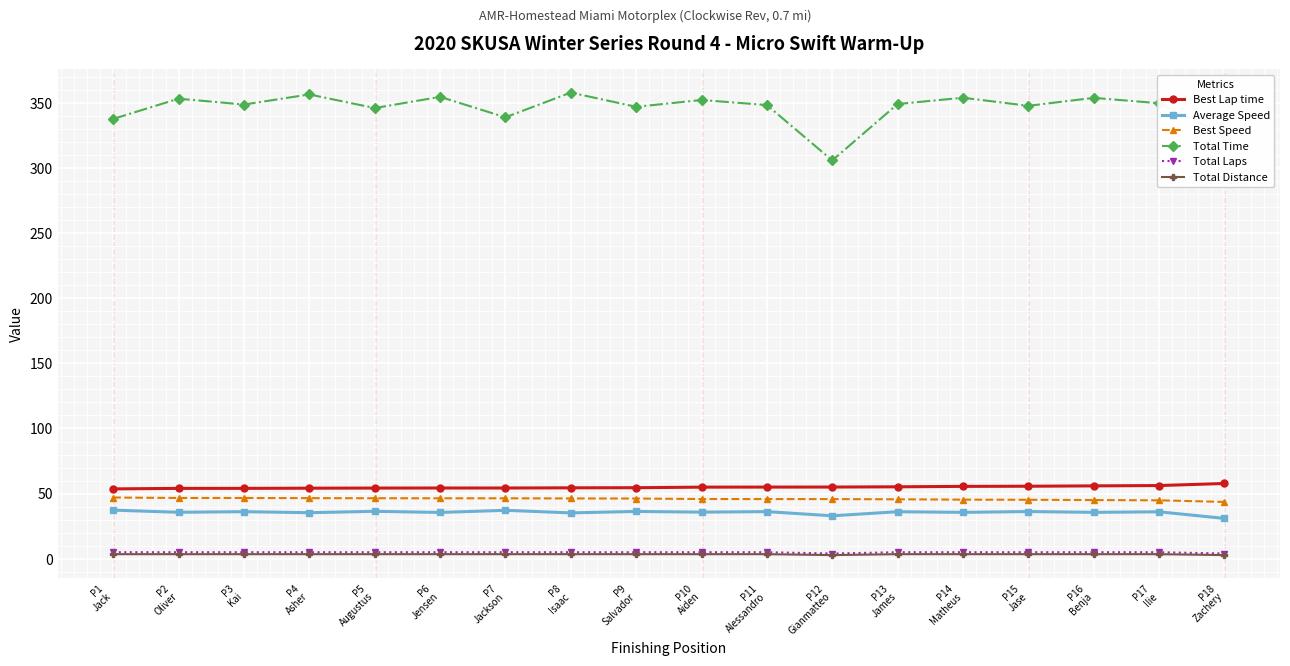

Is it true that Total Time equals 234.1 at P2
Oliver?

False